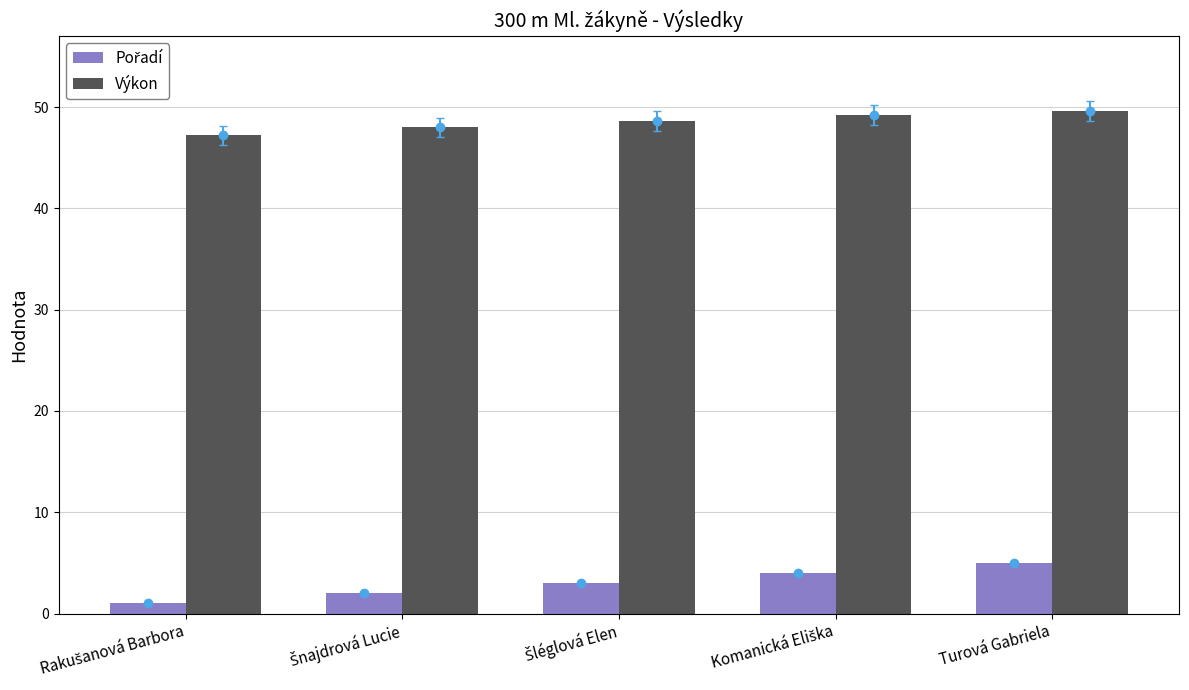

Is it true that Pořadí equals 8.3 at Turová Gabriela?

False